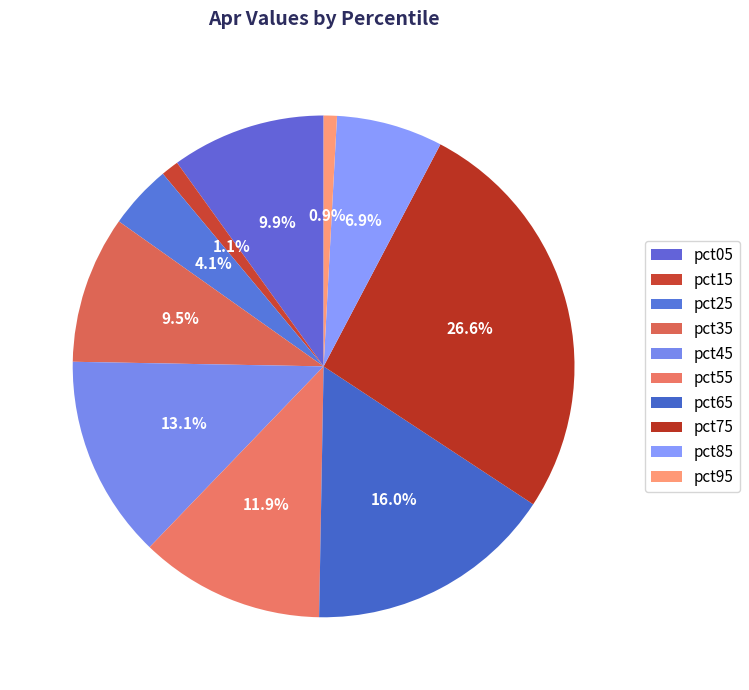

To the nearest percent, what is the average slice percentage?

10%